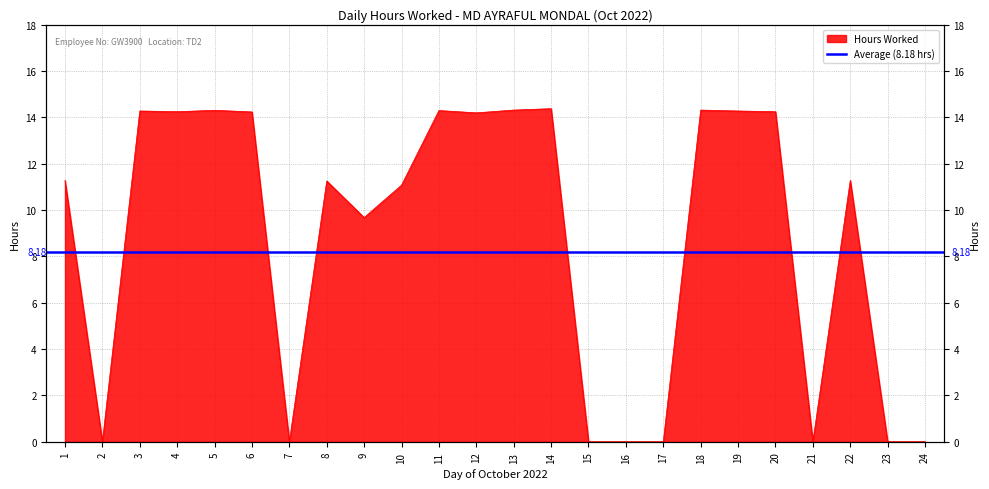

How many values exceed 11?

15